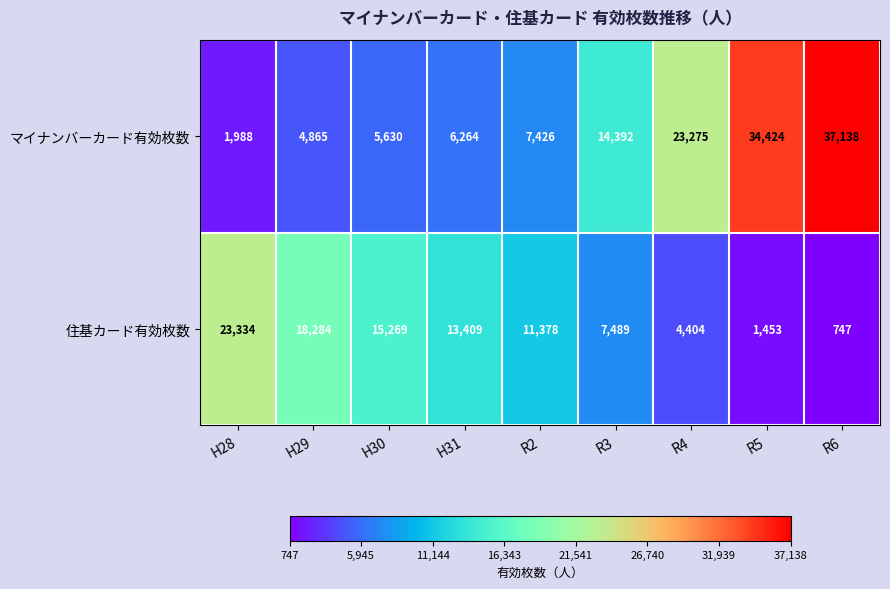

What is the approximate value of 住基カード有効枚数 at R5, to the nearest 10?

1450